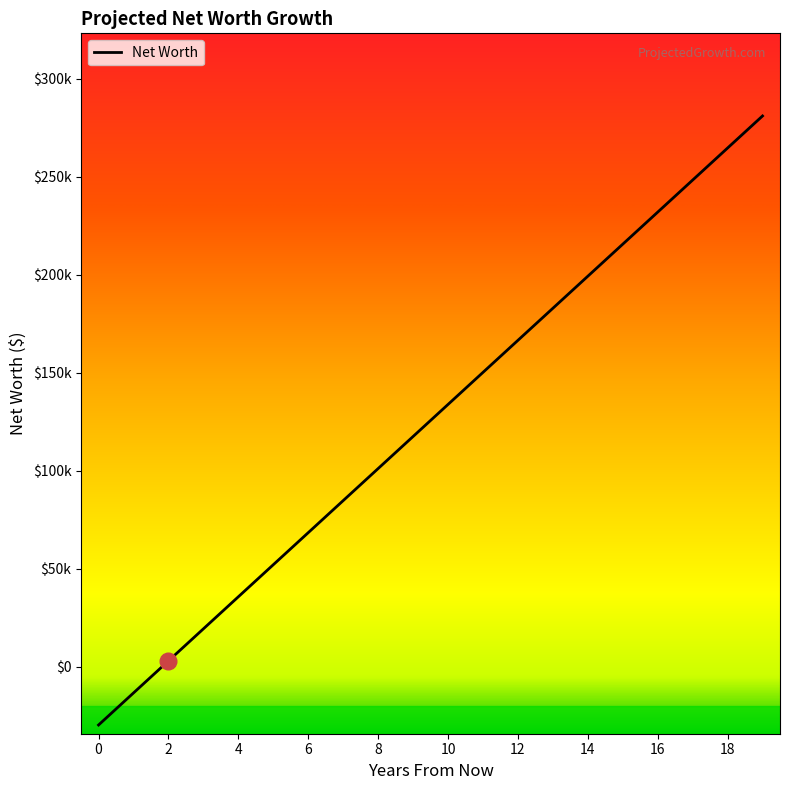

List the labels in order of value, smallest first.

0, 1, 2, 3, 4, 5, 6, 7, 8, 9, 10, 11, 12, 13, 14, 15, 16, 17, 18, 19